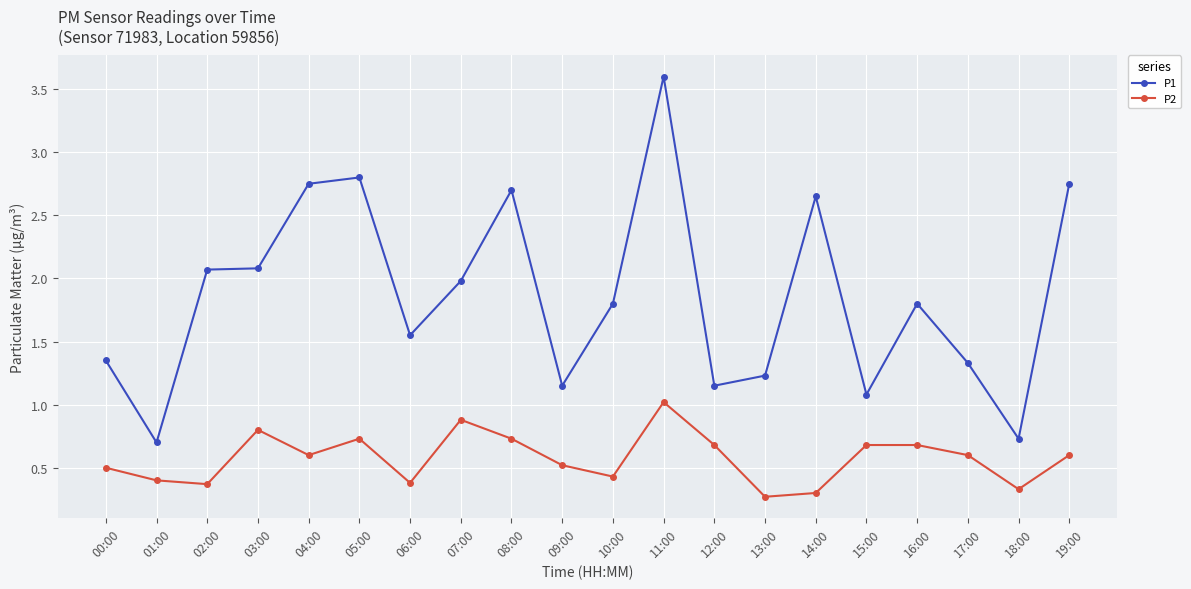

Where is P1 nearest to the value 2?

07:00